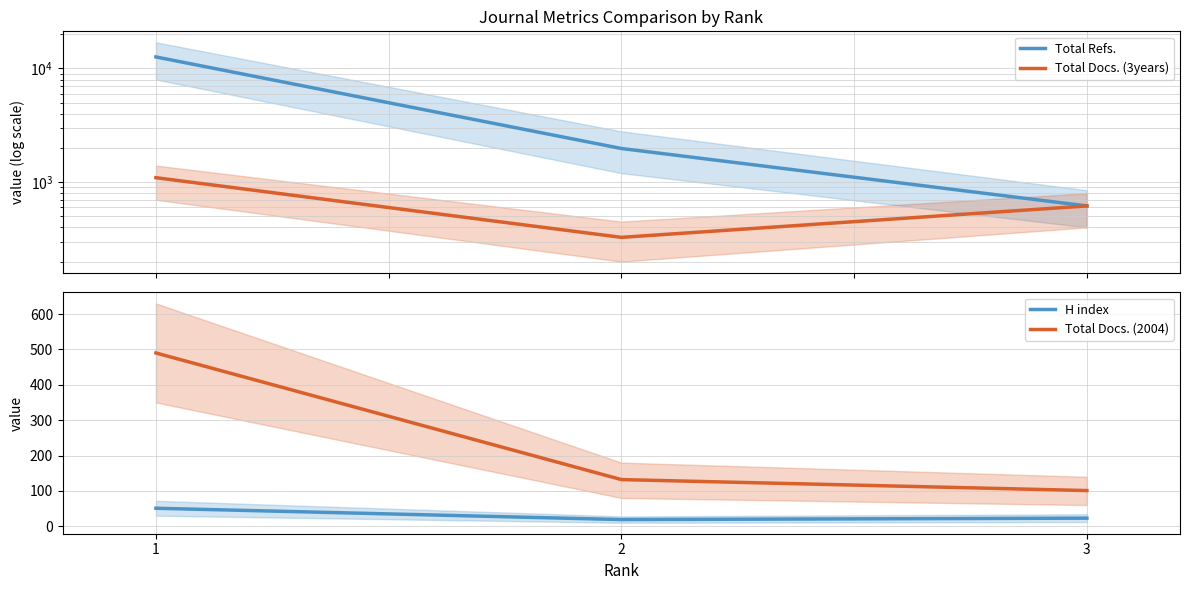

What is the total value across all series at 1?

14273